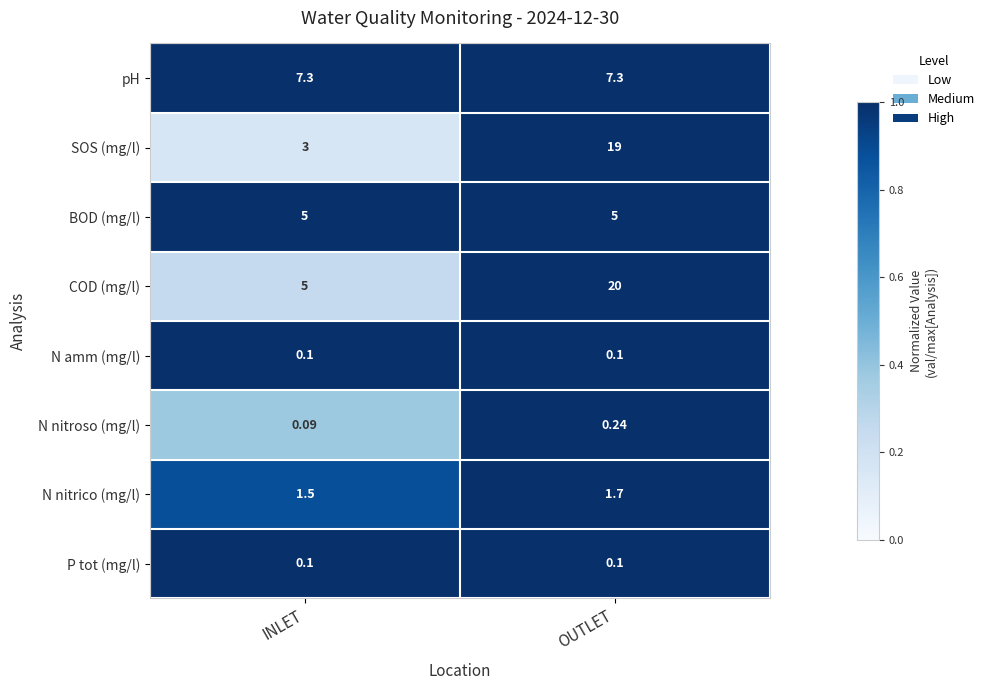

Which series has the largest total across all categories?

COD (mg/l)